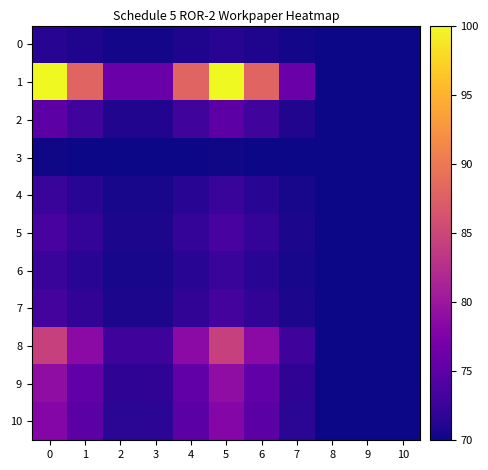

At 1, list the series in order from largest to smallest.

1, 8, 9, 10, 2, 5, 7, 6, 4, 0, 3